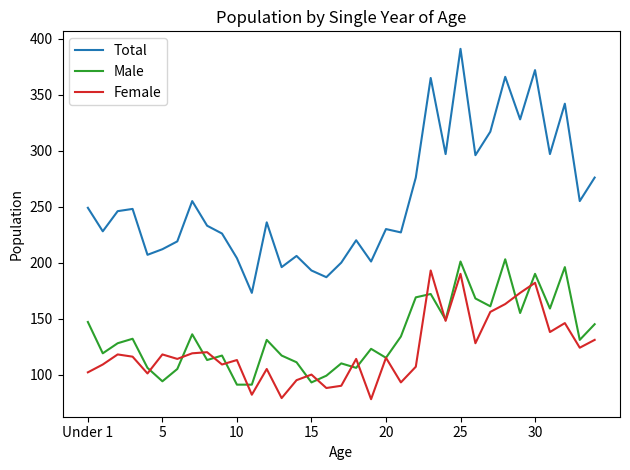

True or false: Female and Total intersect in this chart.

False